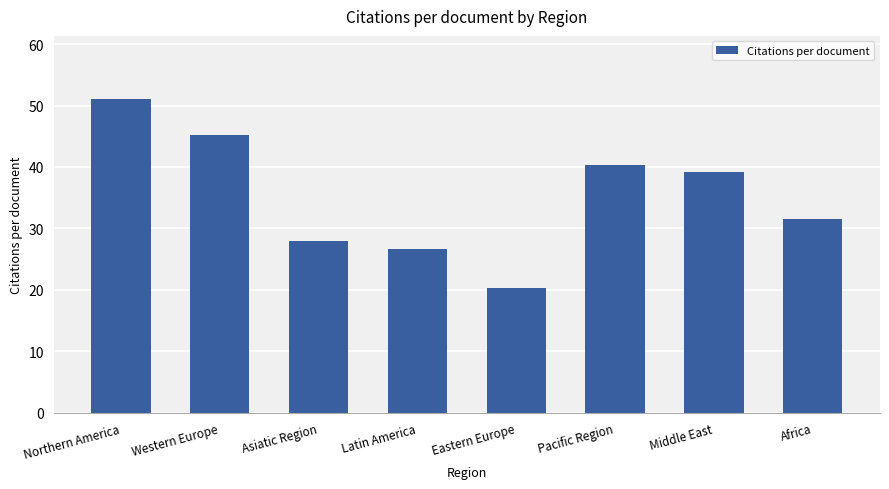

Where is the data nearest to the value 35?

Africa